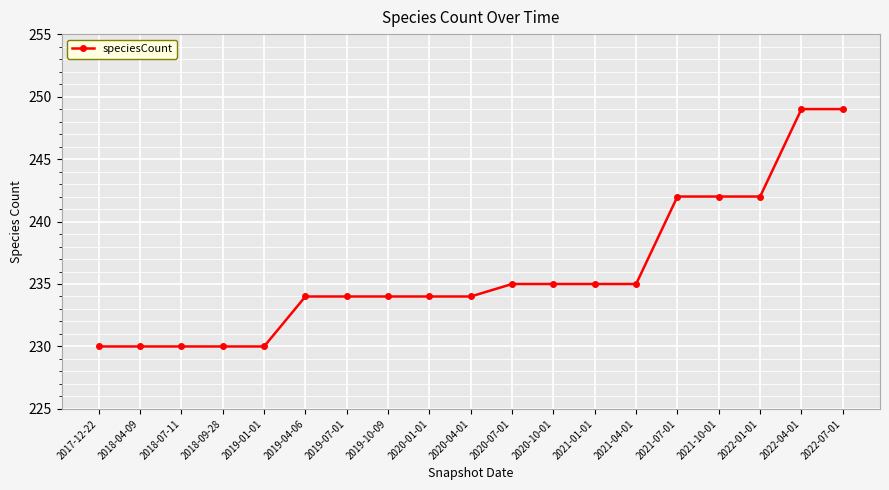

Does the chart display data point markers on the line(s)?

Yes